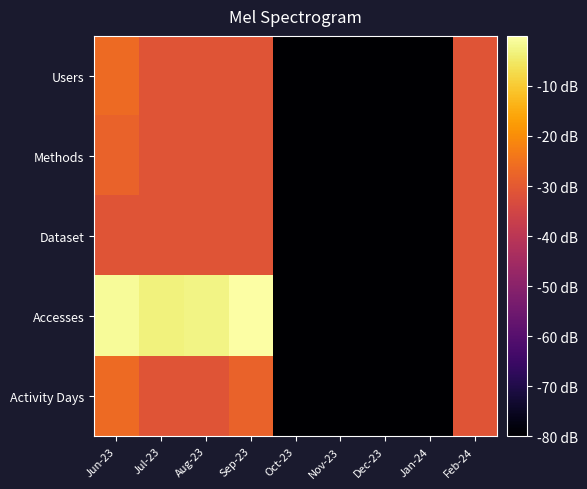

List the series in order of their peak value, lowest first.

Dataset, Methods, Users, Activity Days, Accesses